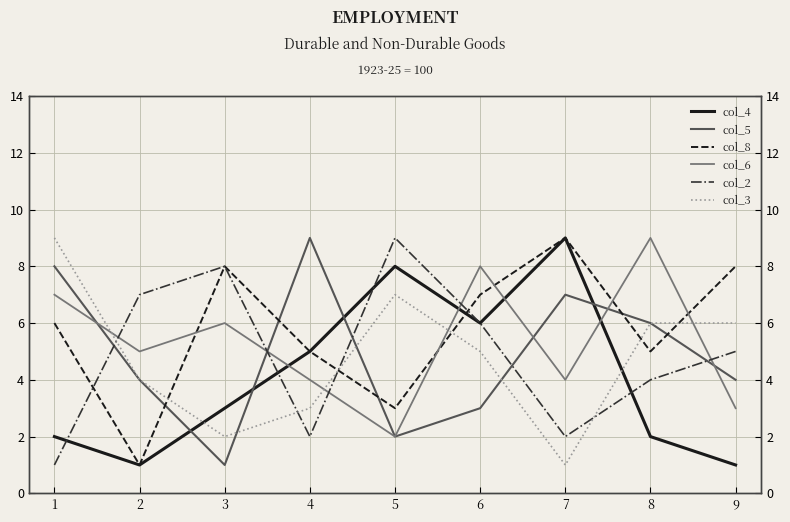

Which series ends up on top after the final intersection of col_3 and col_5?

col_5